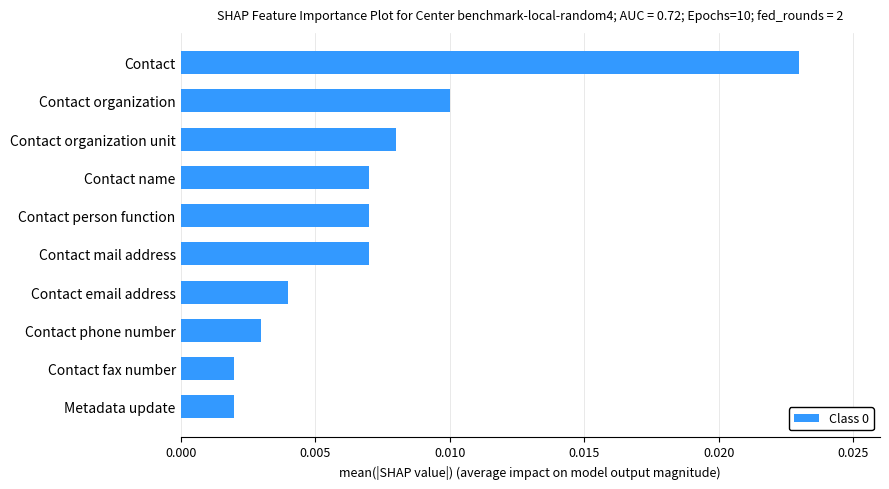

Between Contact name and Metadata update, which is larger?

Contact name